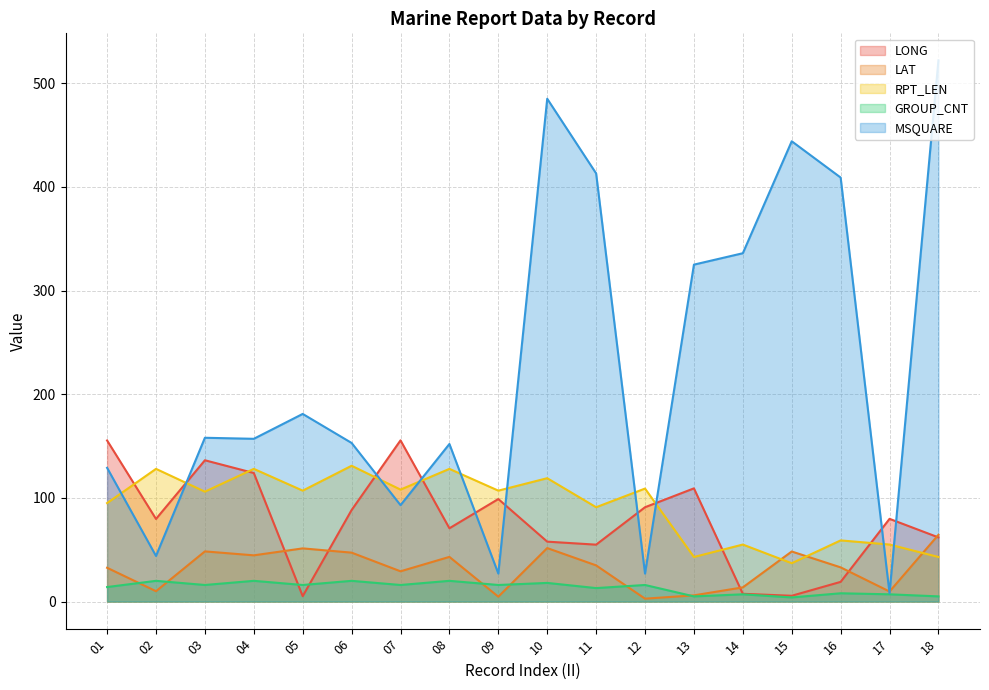

Read the RPT_LEN value at 07.

108.0